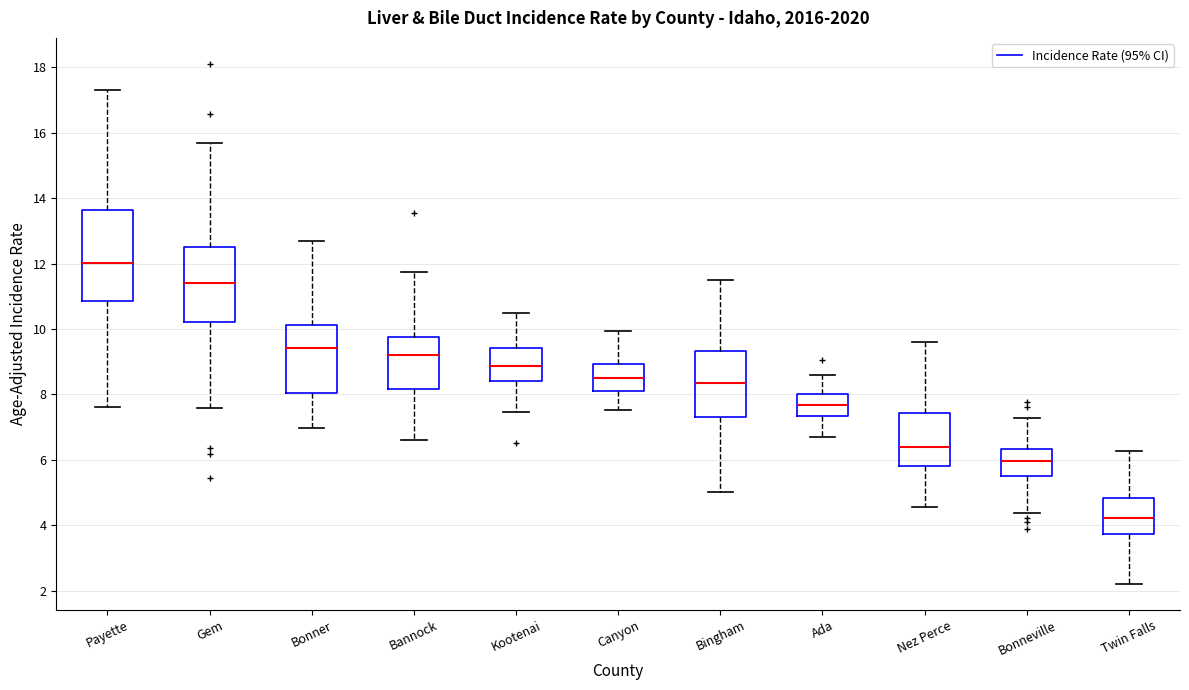

Which box's median line is the highest?

Payette